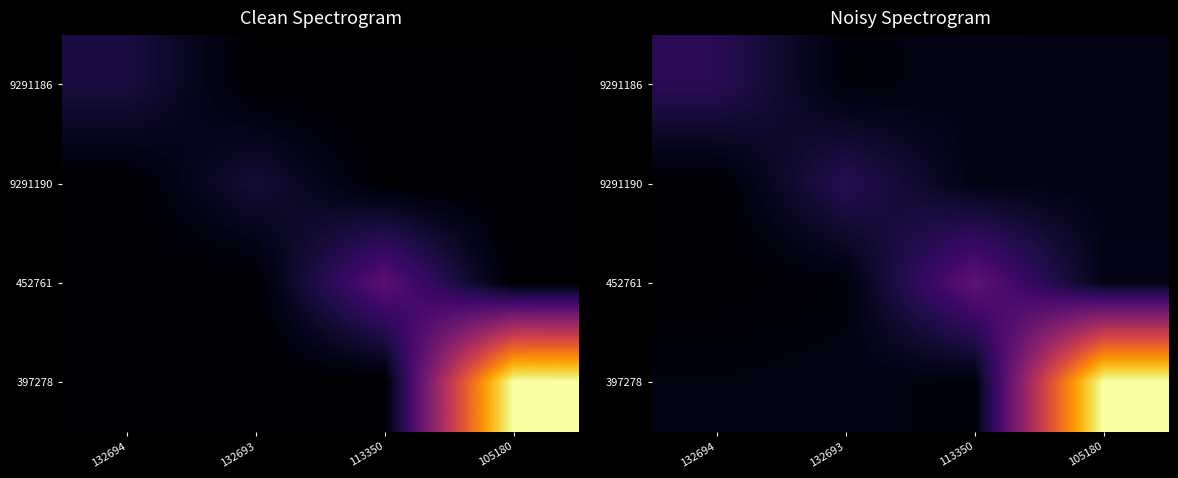

At 105180, list the series in order from largest to smallest.

397278, 452761, 9291190, 9291186